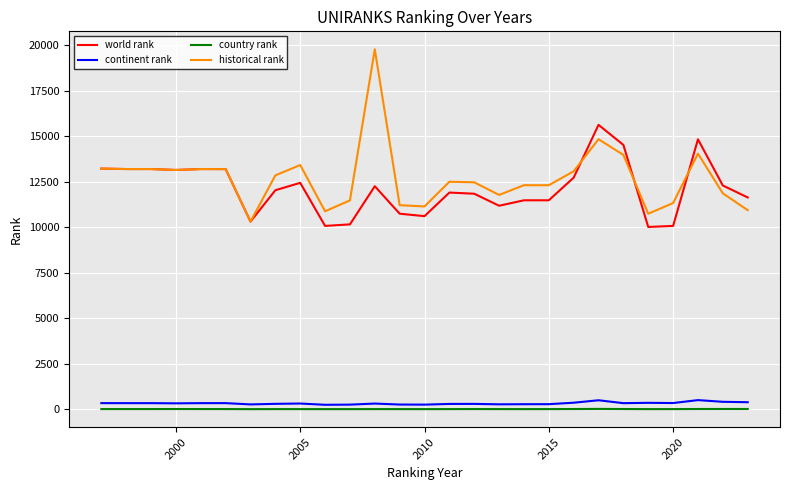

True or false: continent rank and historical rank intersect in this chart.

False